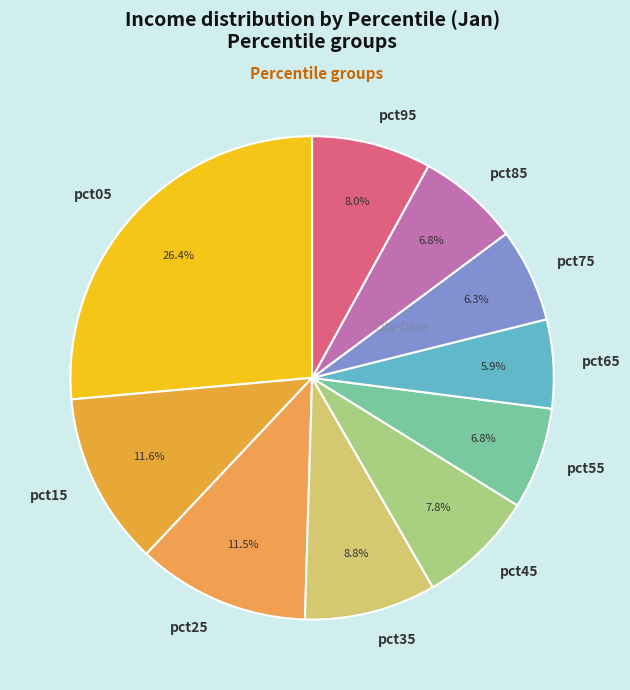

How many segments does this pie chart have?

10